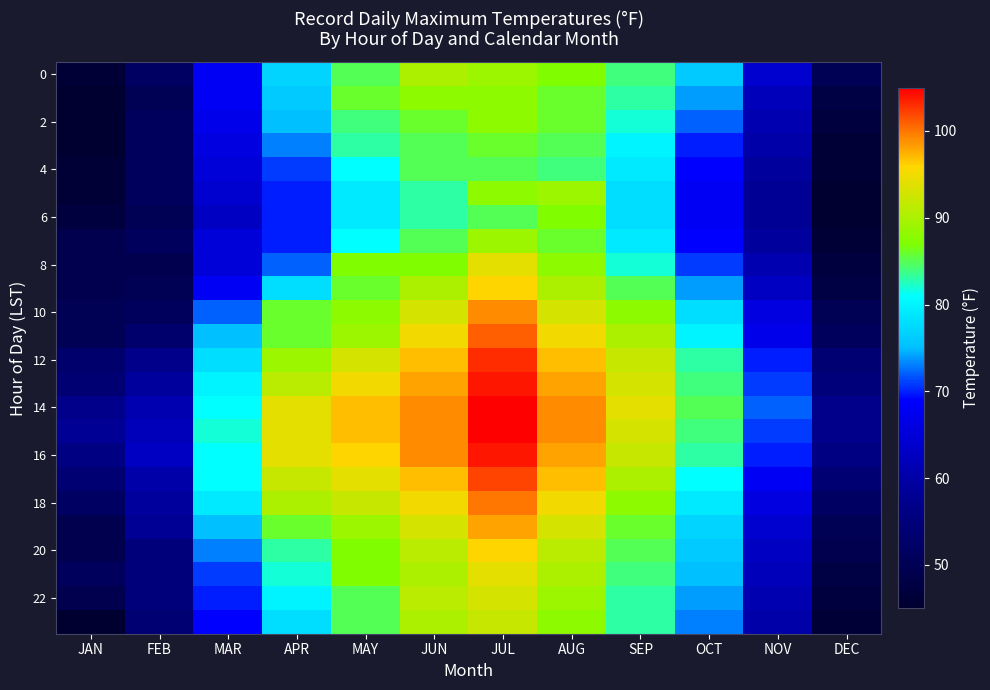

At which category is the sum across all series the highest?

JUL